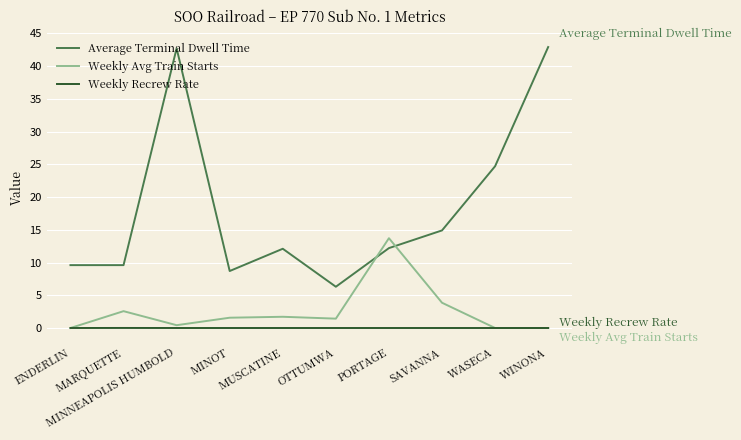

What is the lowest value of the Average Terminal Dwell Time series?

6.3